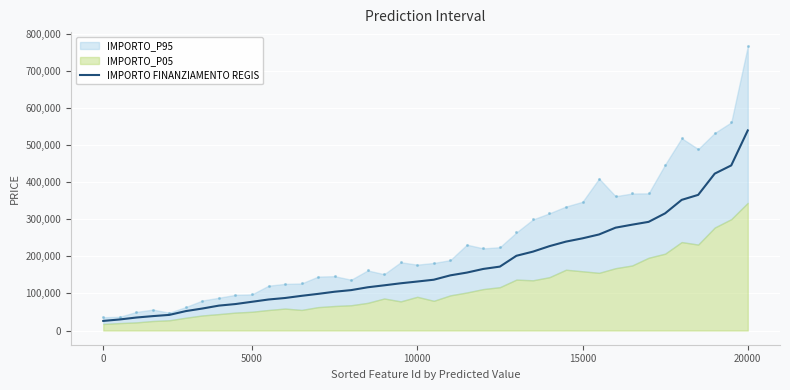

What is the change in value from 9 to 30?

+181350.0